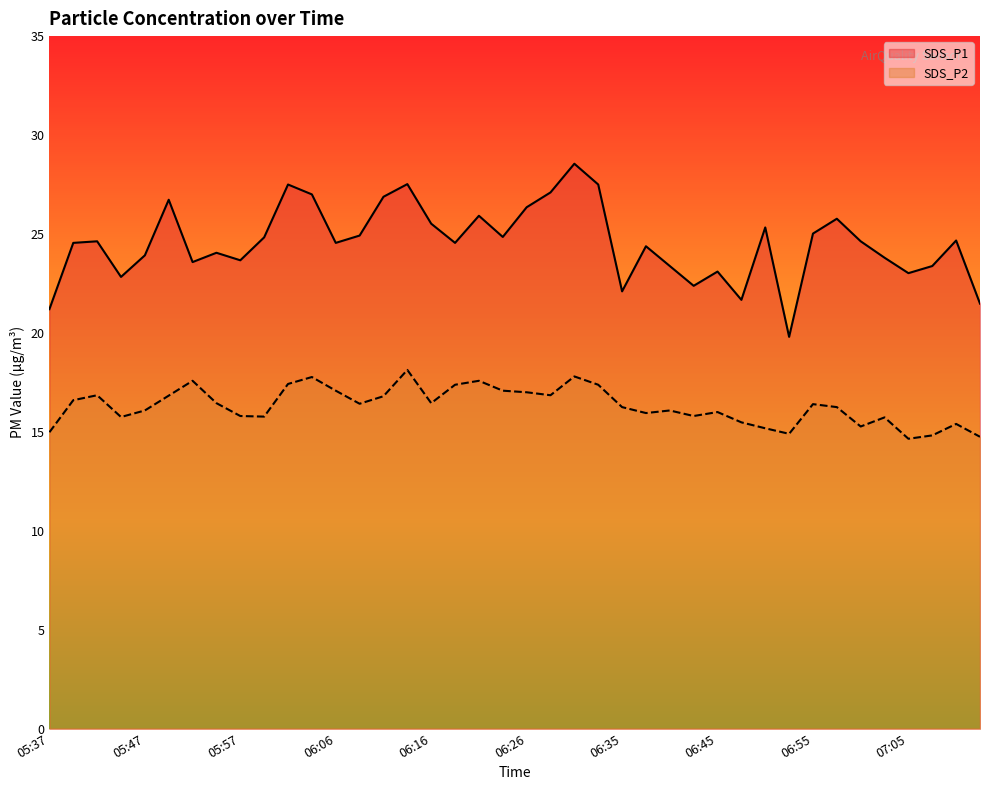

What is the difference between the maximum and minimum values in the SDS_P1 series?

8.8